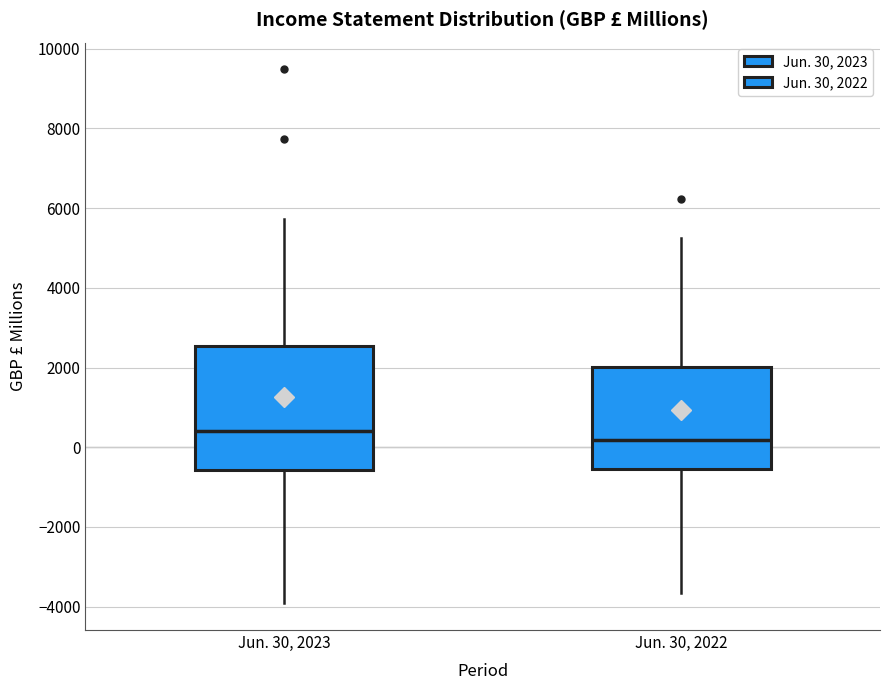

Reading left to right, read every box against the y-axis: the position of its median line, the range the box covers, and the ends of its whiskers. The values are not printed on the chart, so give them approximately, as read against the axis.

Jun. 30, 2023: median 400, box -600 to 2600, whiskers -4000 to 5800
Jun. 30, 2022: median 200, box -600 to 2000, whiskers -3600 to 5200